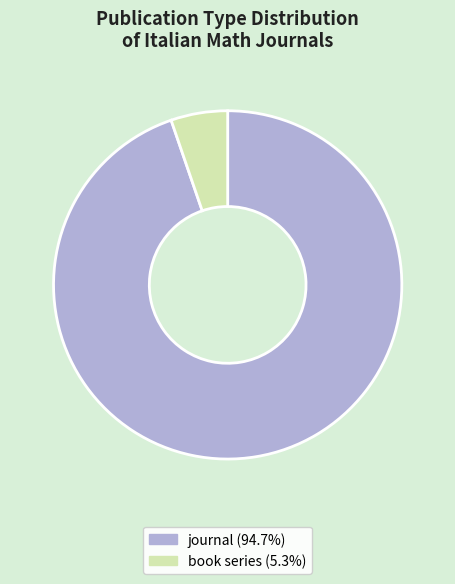

Is it true that journal is 95% of the pie?

True